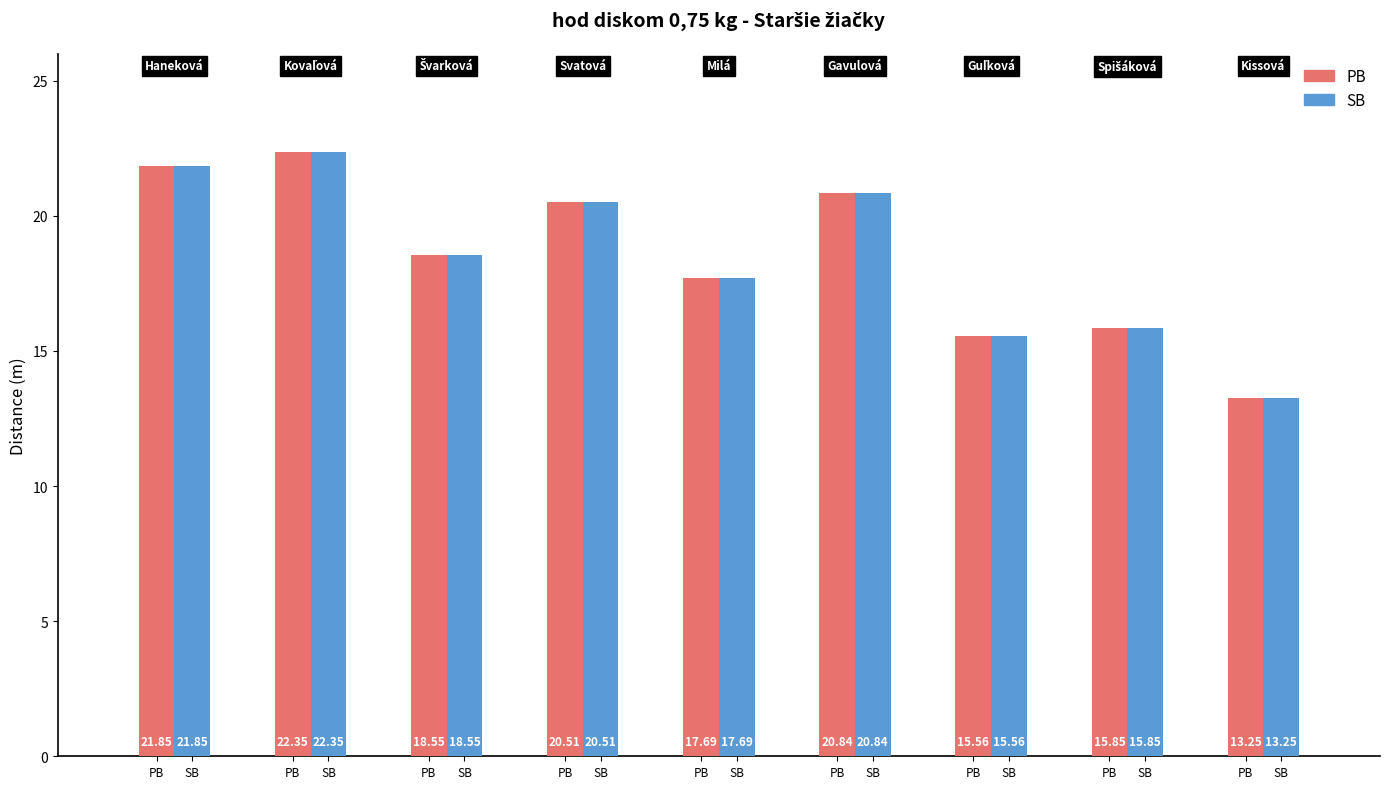

Reading left to right, list all the values displayed in this chart.

PB: 21.9	22.4	18.6	20.5	17.7	20.8	15.6	15.8	13.2
SB: 21.9	22.4	18.6	20.5	17.7	20.8	15.6	15.8	13.2